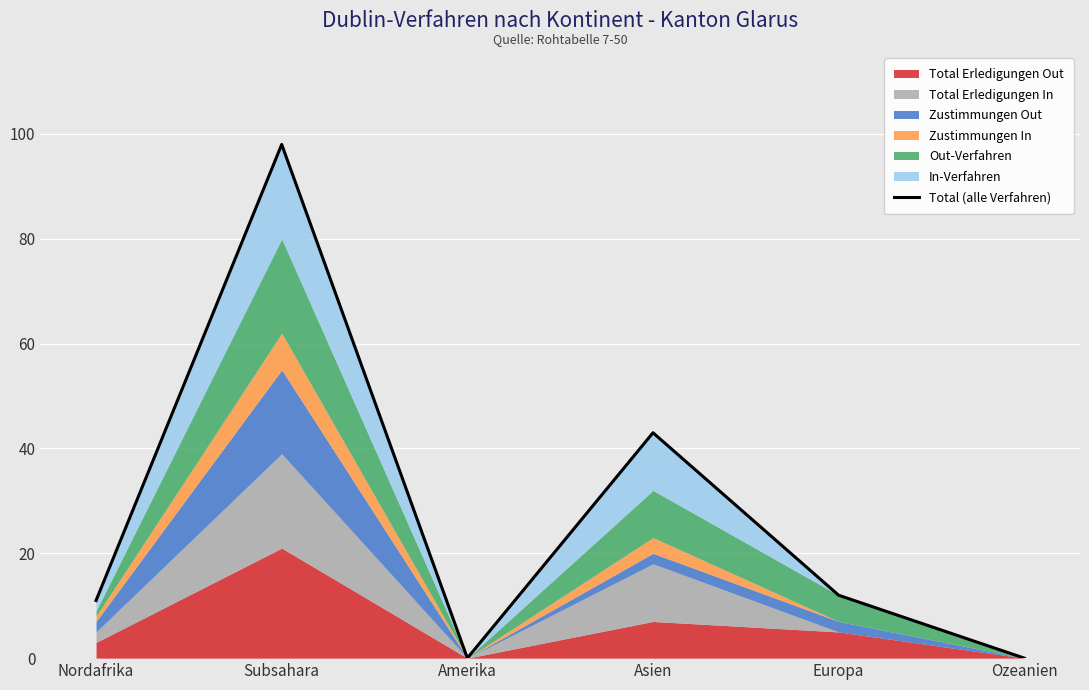

What is the sum of the values at Europa and Subsahara?

110